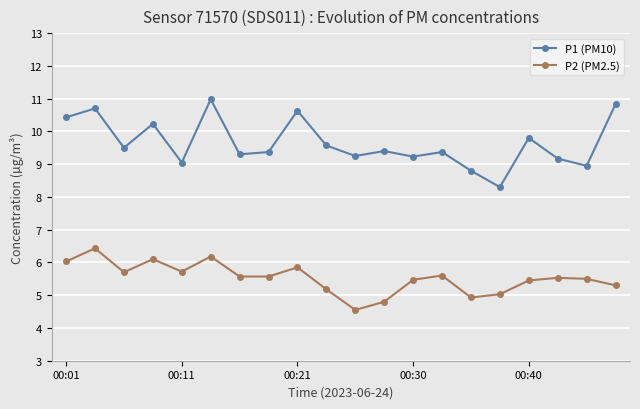

Which series has the largest total across all categories?

P1 (PM10)